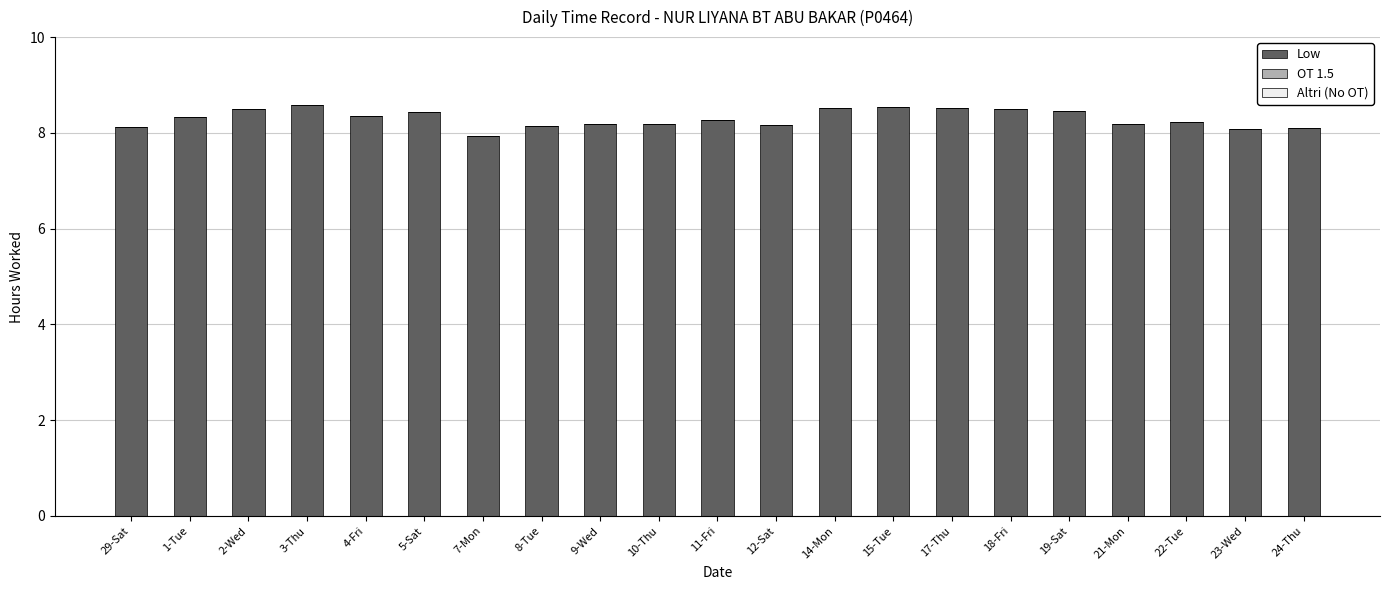

What is the maximum value shown in the chart?

8.6